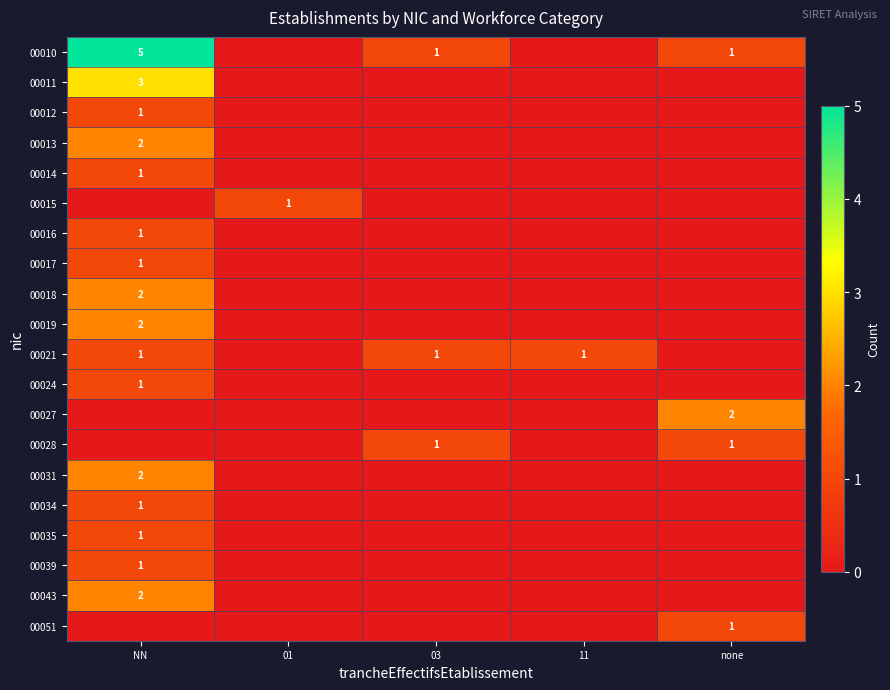

Where is 00021 nearest to the value 0?

01